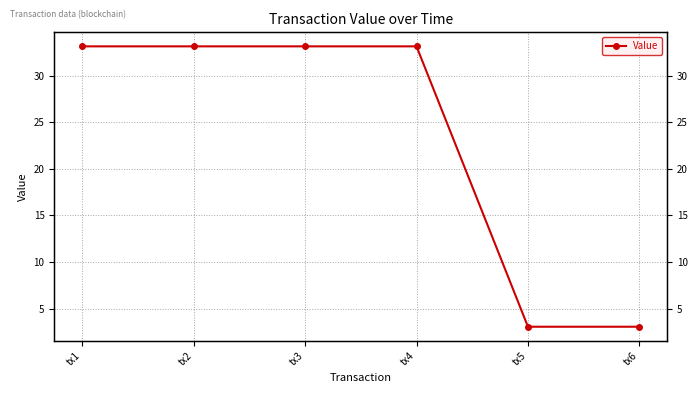

Between tx2 and tx4, which is larger?

tx2